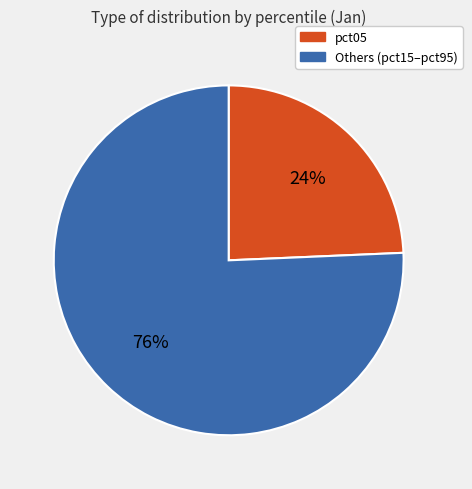

Is there a majority slice in this chart?

Yes